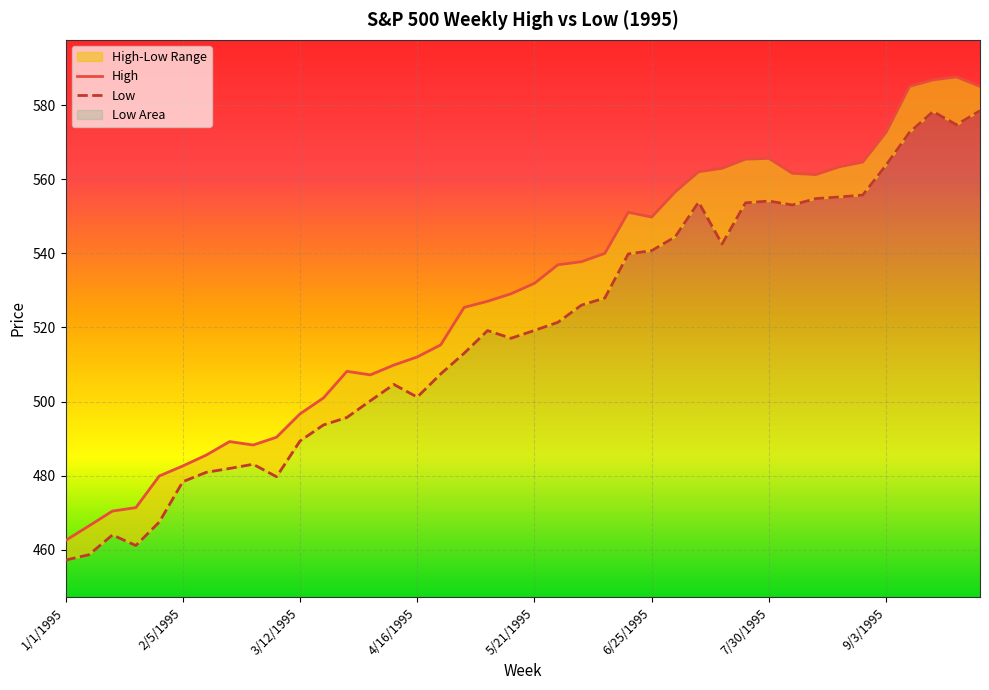

Which series changed the most between 6/18/1995 and 7/2/1995?

High